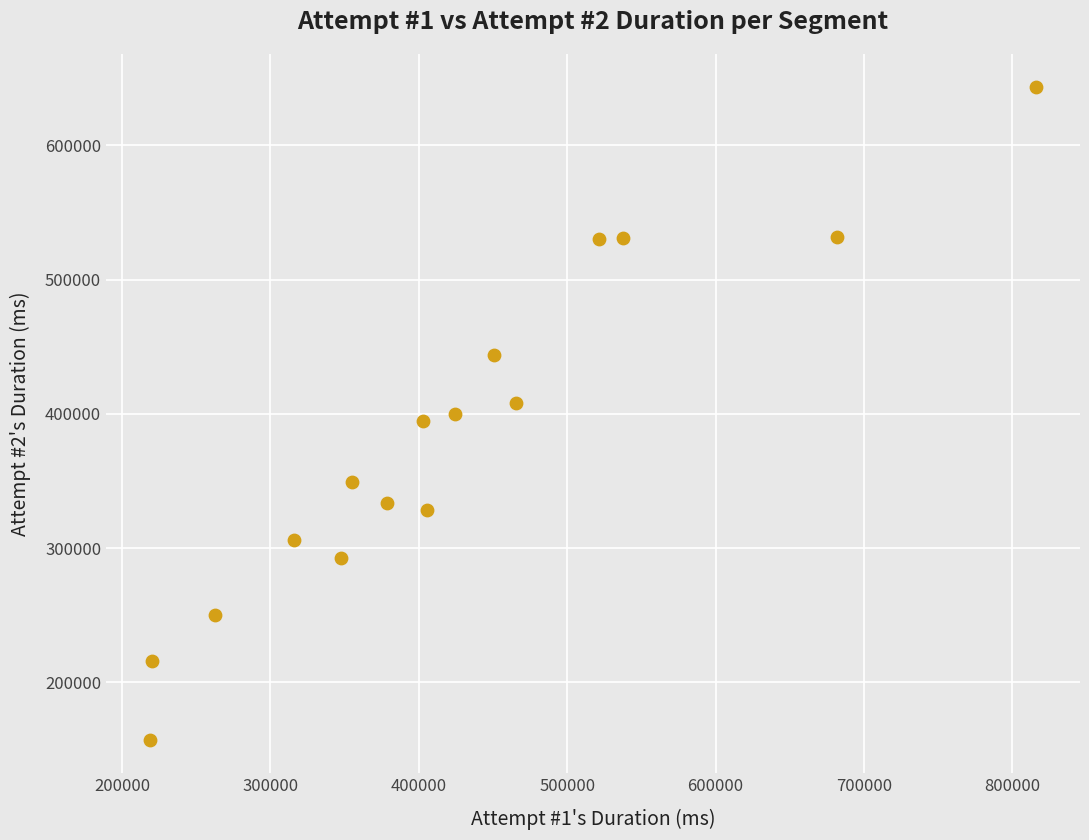

What is the range of Y values (max minus min)?

487160